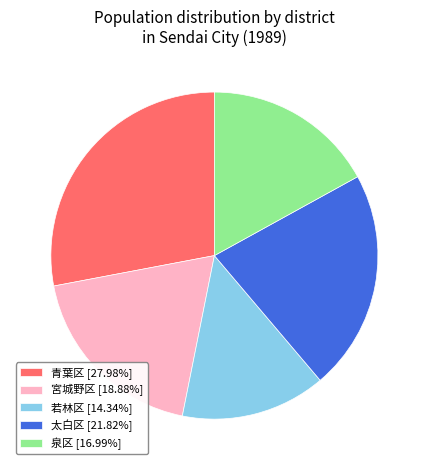

The 若林区 slice represents 25% of the pie. True or false?

False